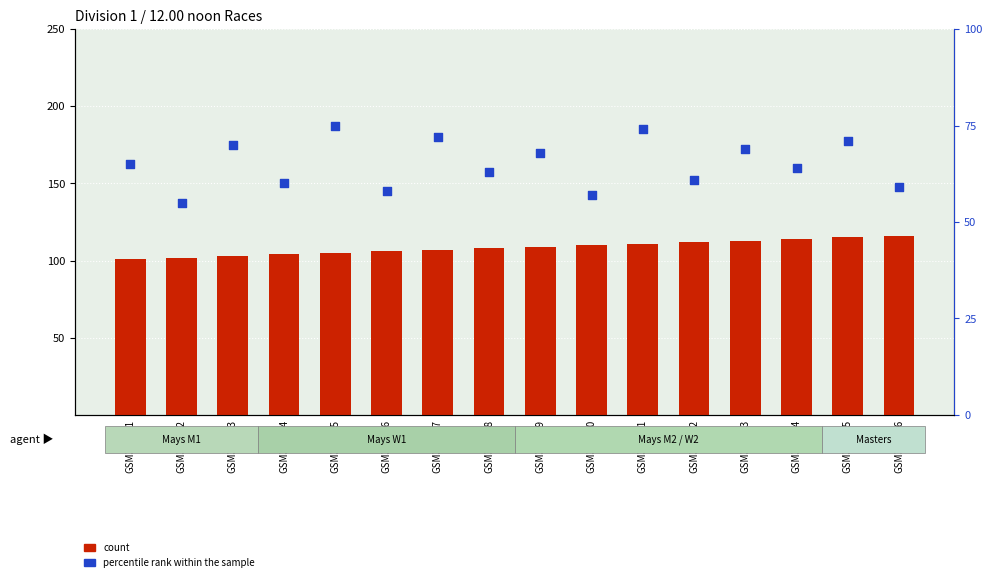

Which series contains the highest Y value?

count